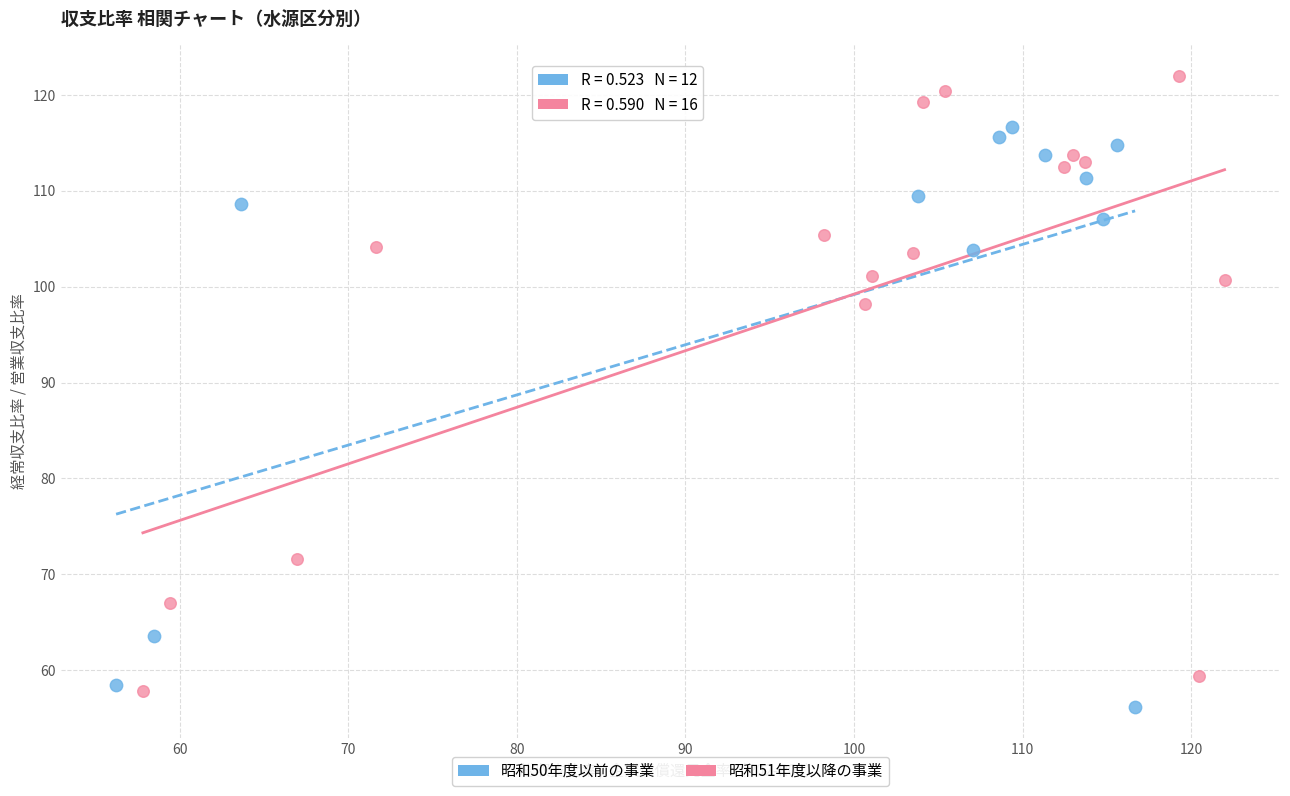

Which series reaches the maximum Y coordinate?

昭和51年度以降の事業